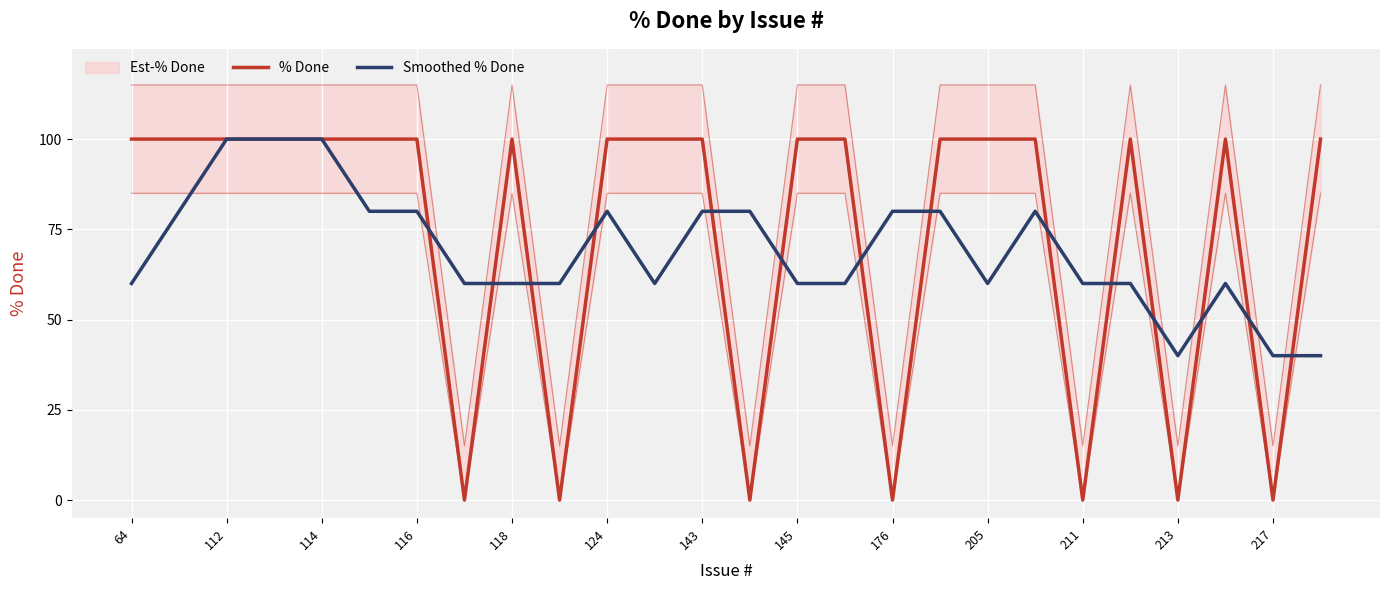

What is the maximum value shown in the chart?

100